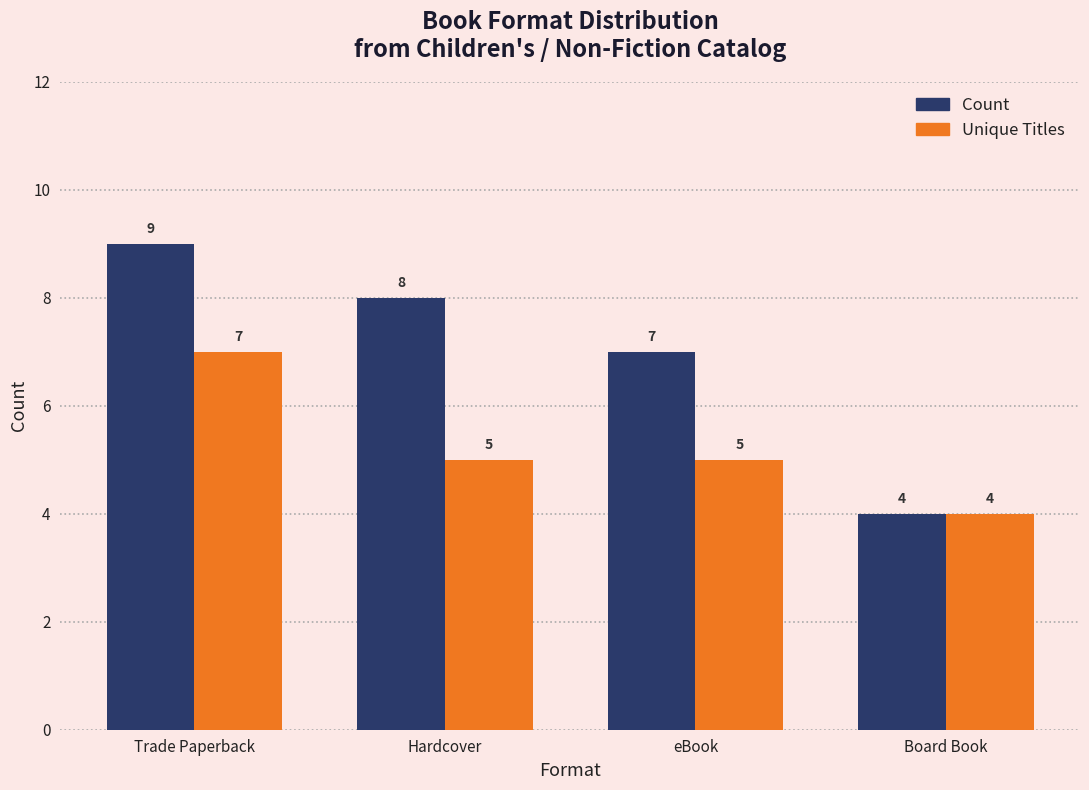

List the series in order of their peak value, highest first.

Count, Unique Titles